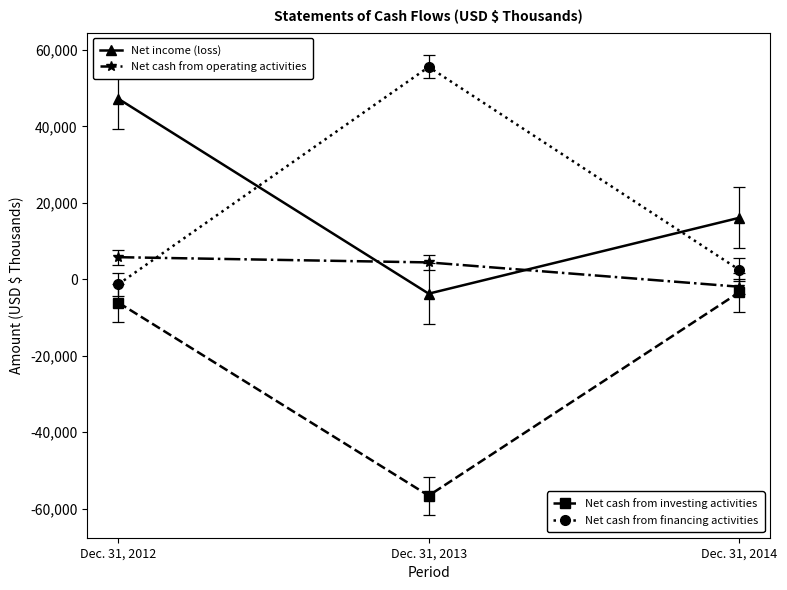

At which category is the sum across all series the highest?

Dec. 31, 2012